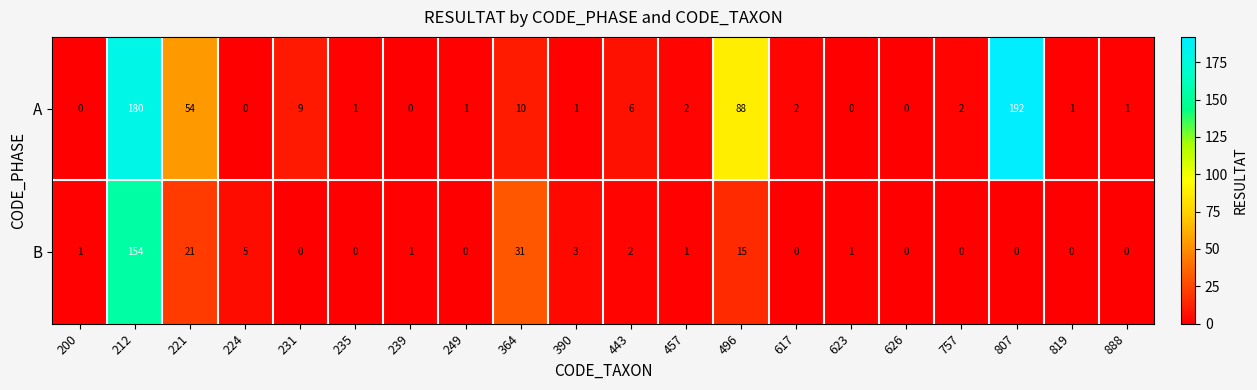

True or false: A has a value of 93 at 221.

False